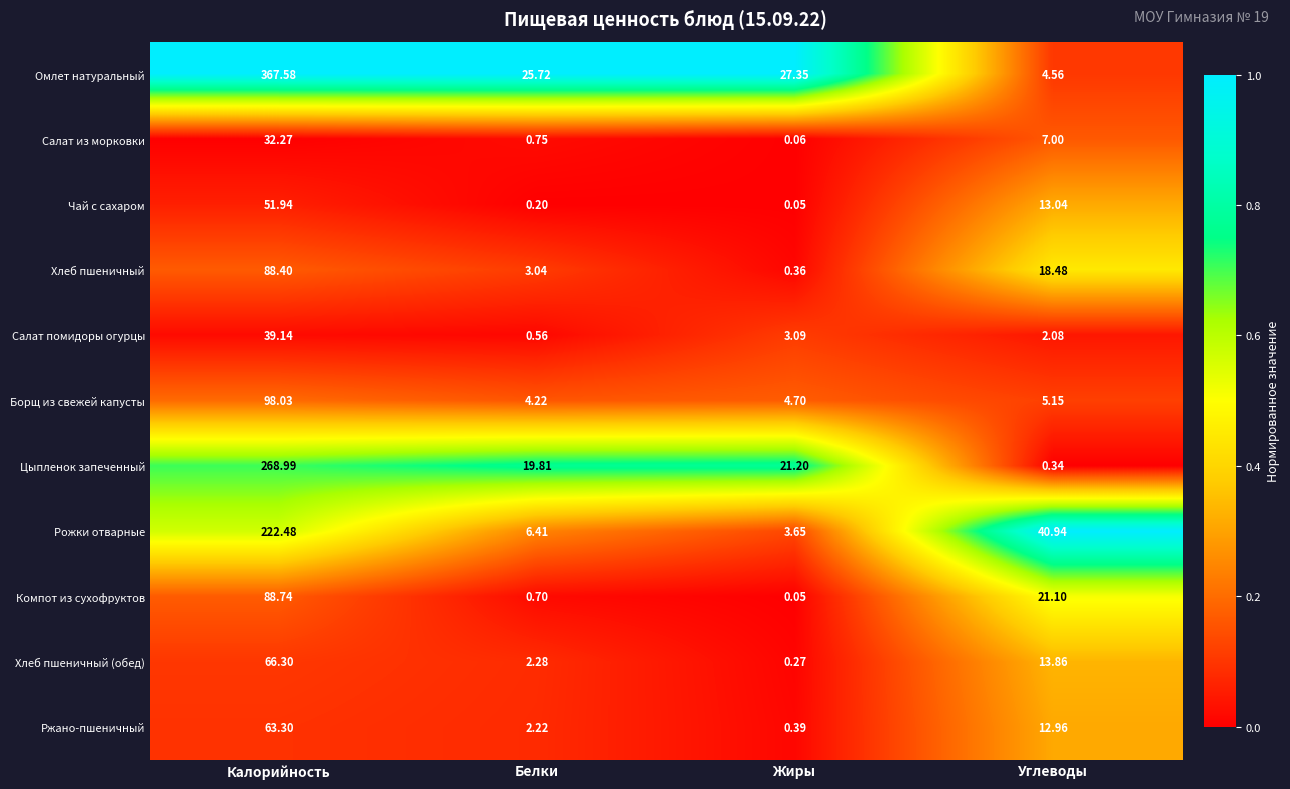

Rank the categories by Компот из сухофруктов value from highest to lowest.

Калорийность, Углеводы, Белки, Жиры